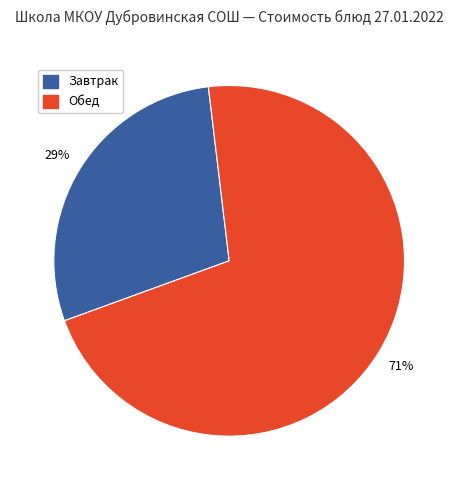

To the nearest percent, what is the average slice percentage?

50%